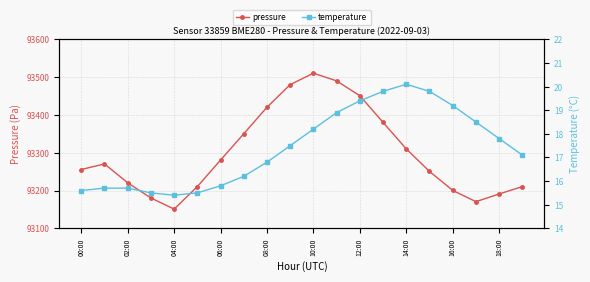

What is the highest value of the pressure series?

93510.6